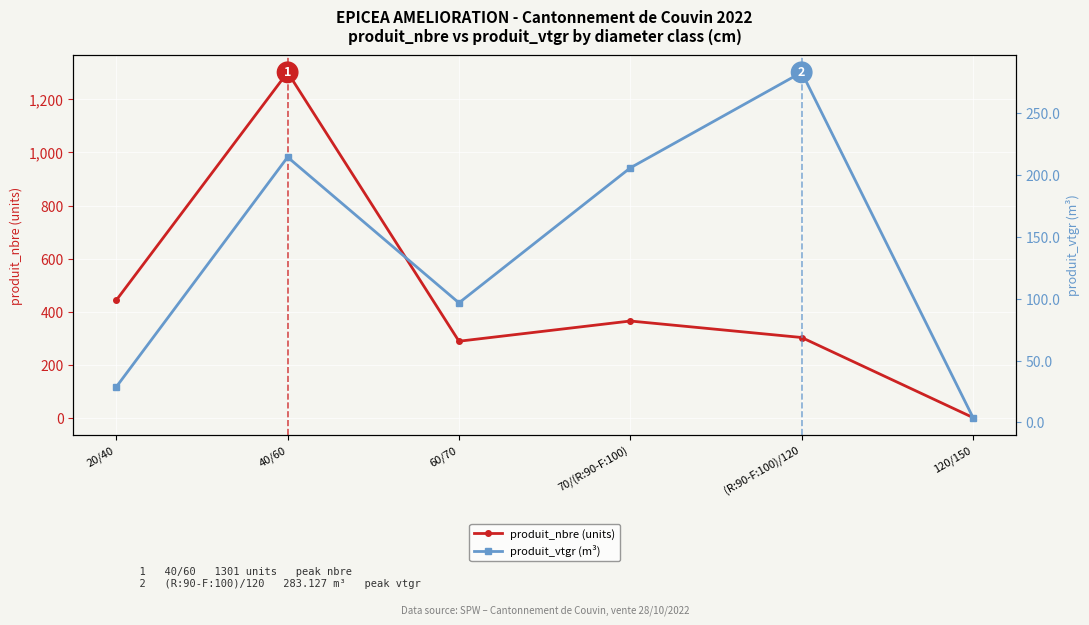

At which label is produit_vtgr (m³) closest to 143?

60/70